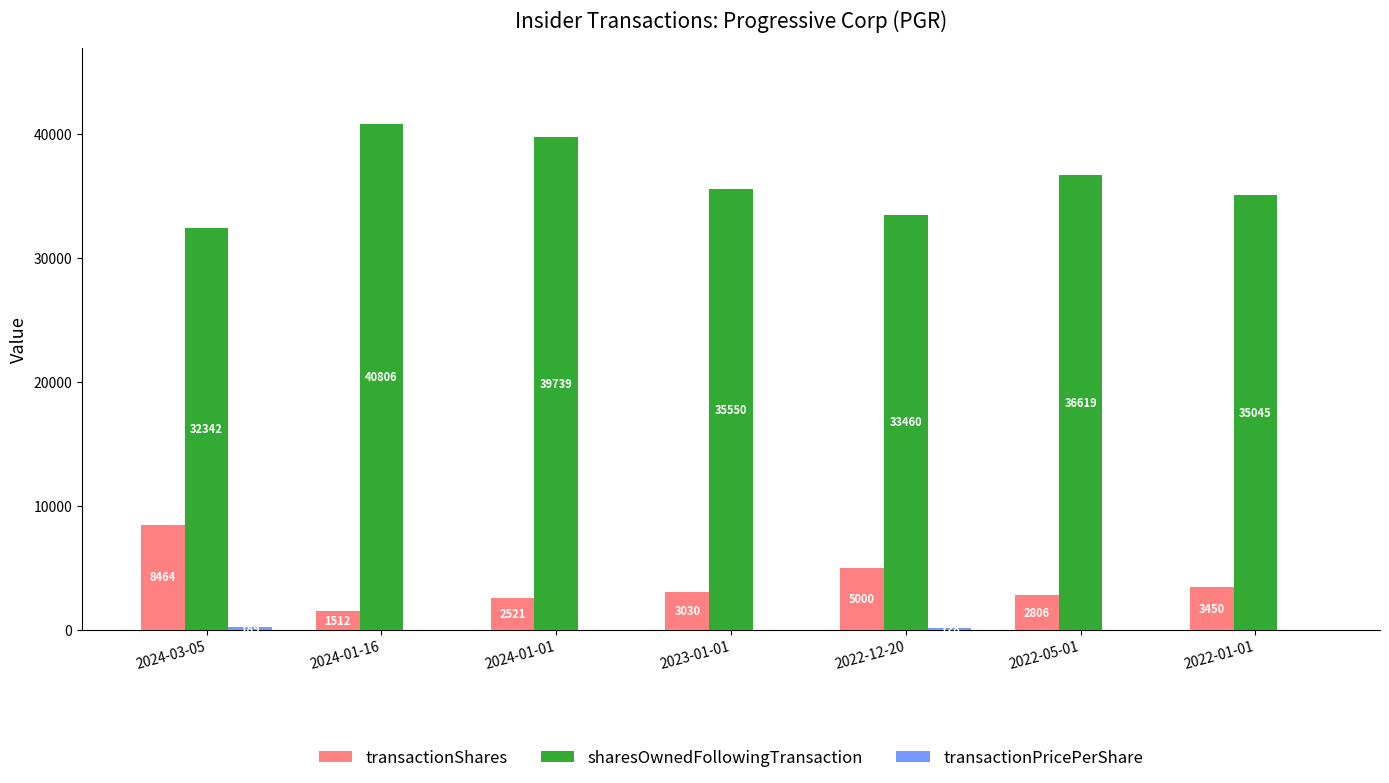

Which series has the largest total across all categories?

sharesOwnedFollowingTransaction